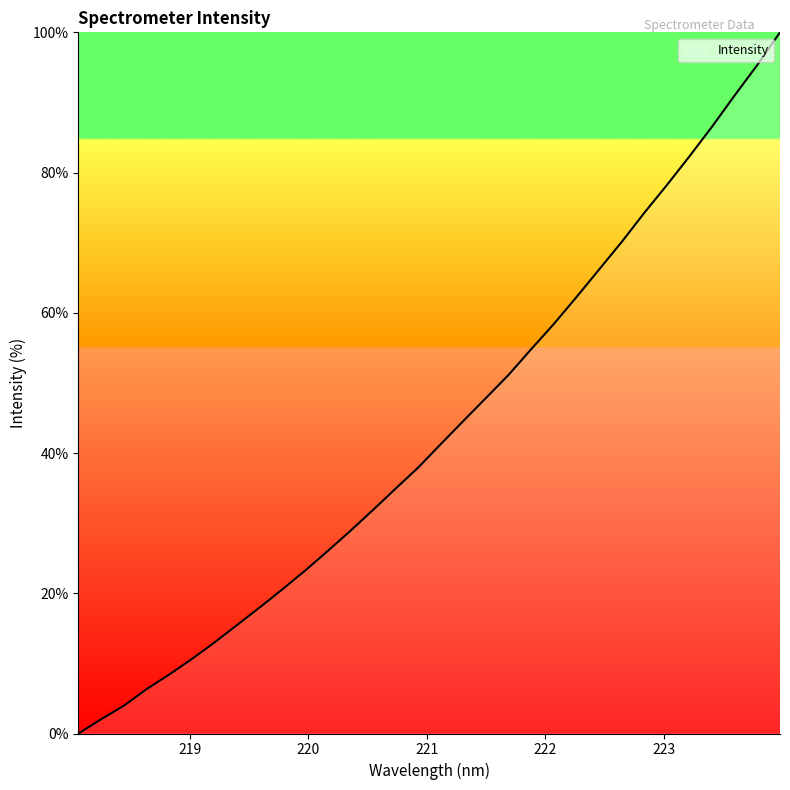

What is the difference between the maximum and minimum values?

100.0